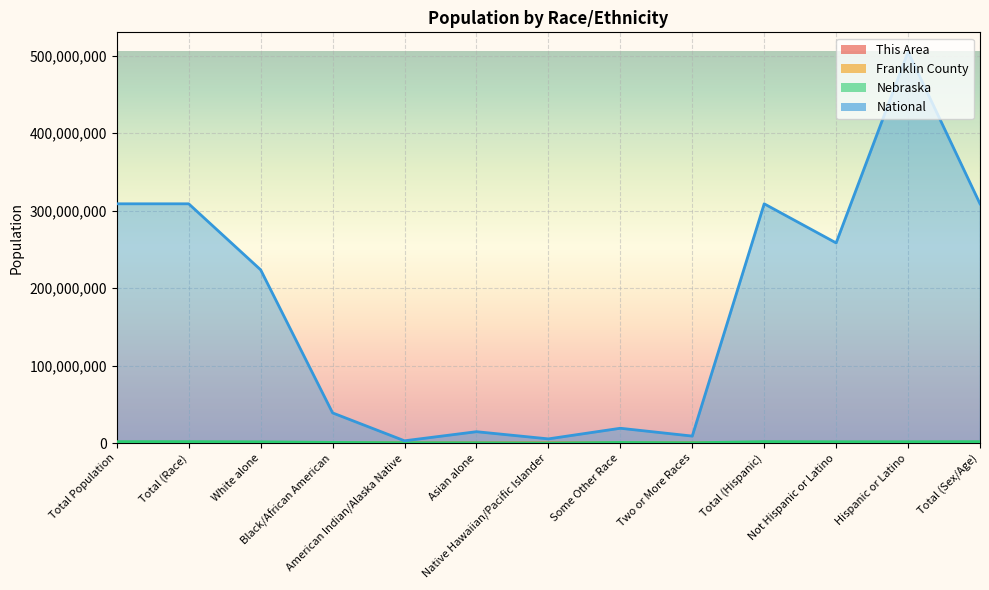

How many data points in Nebraska are above 1572838?

6